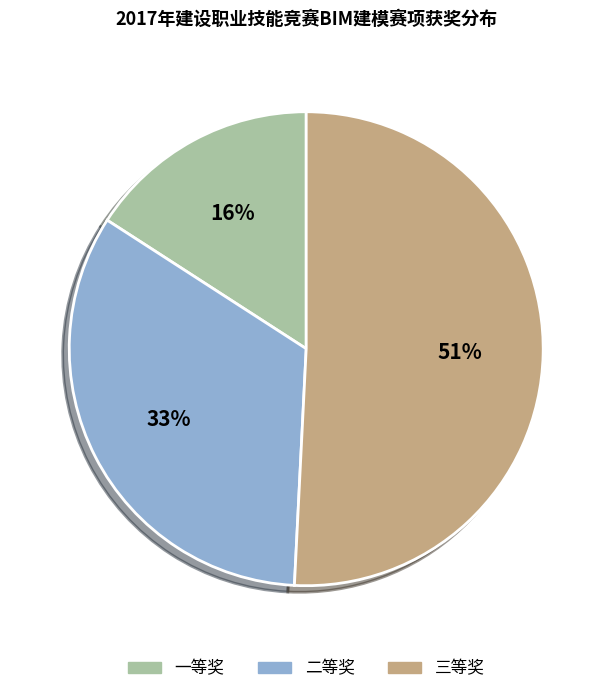

What percentage is the 一等奖 slice, to the nearest percent?

16%